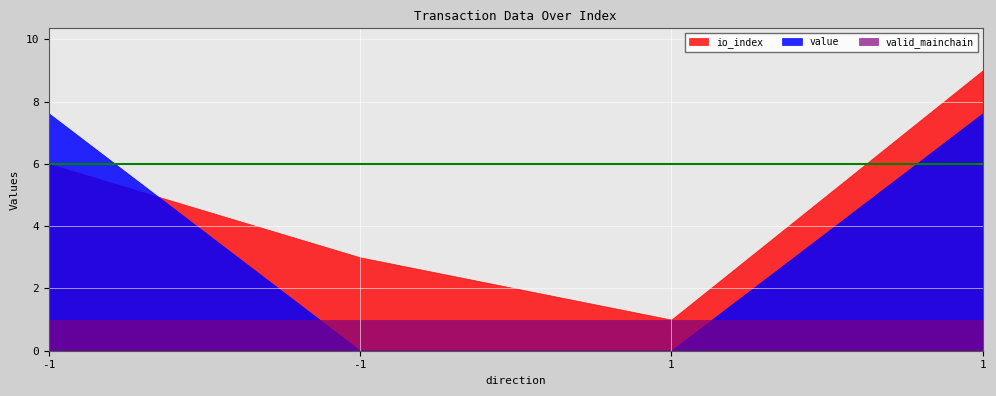

What are all the series names shown in the legend?

io_index, value, valid_mainchain